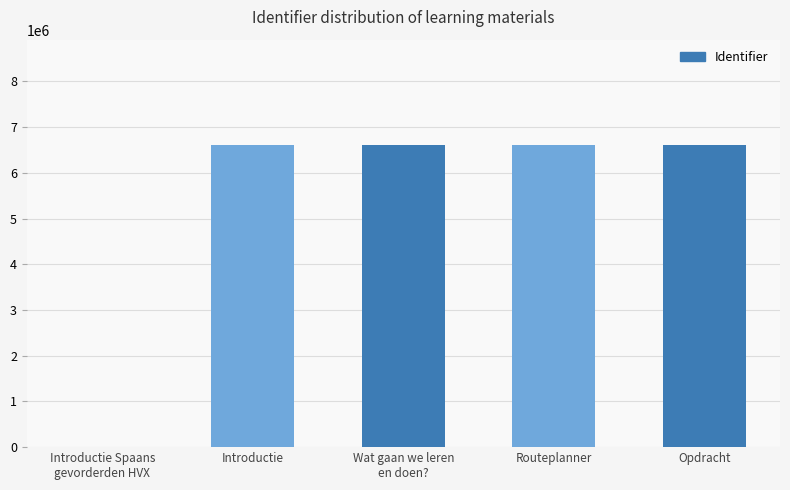

The value at Opdracht is 6603286. True or false?

True